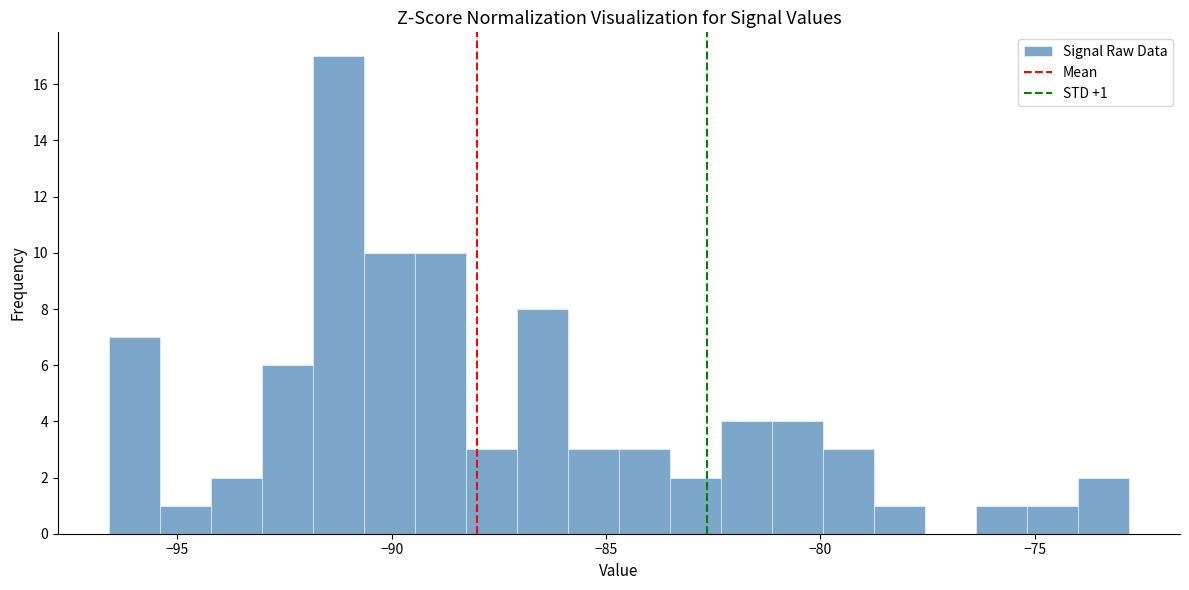

Around what value on the x-axis is the tallest bar? Give the approximate position of its centre, as read against the axis.

-91.0